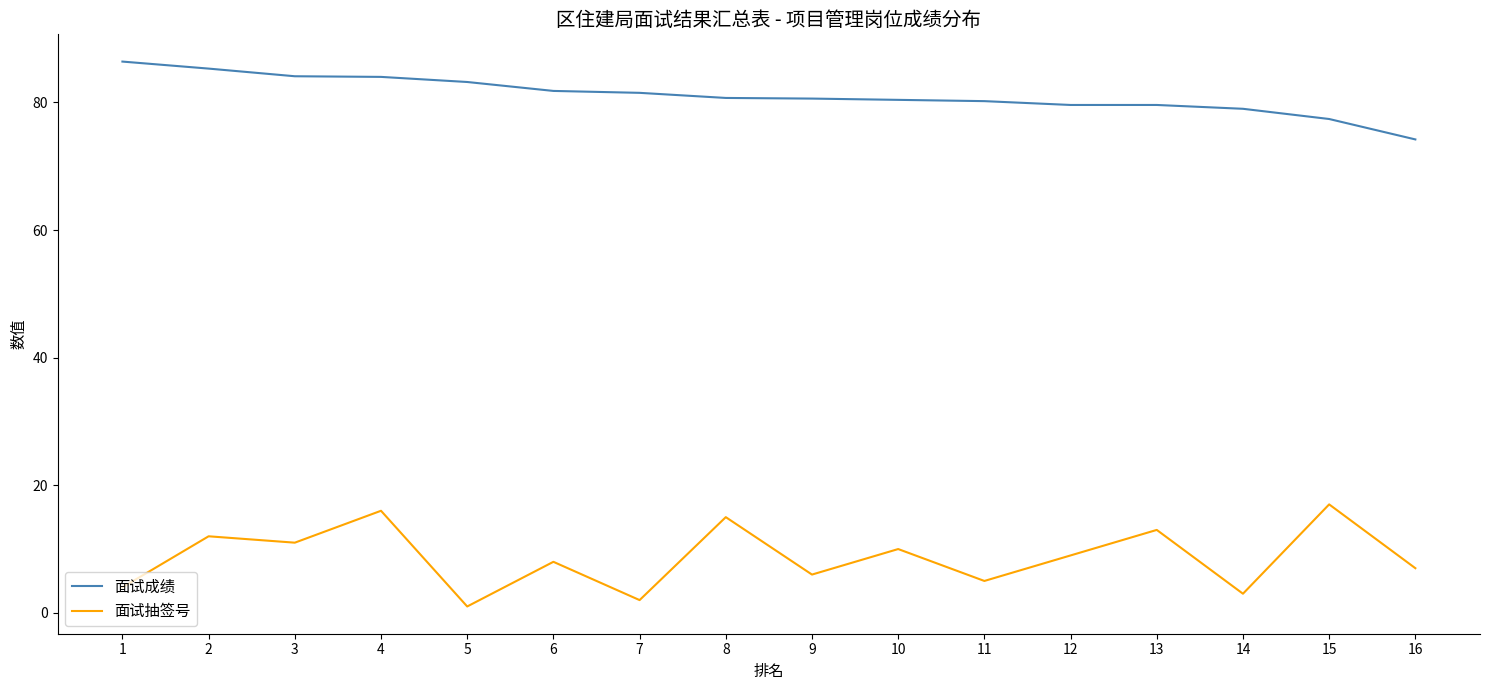

At 13, list the series in order from largest to smallest.

面试成绩, 面试抽签号